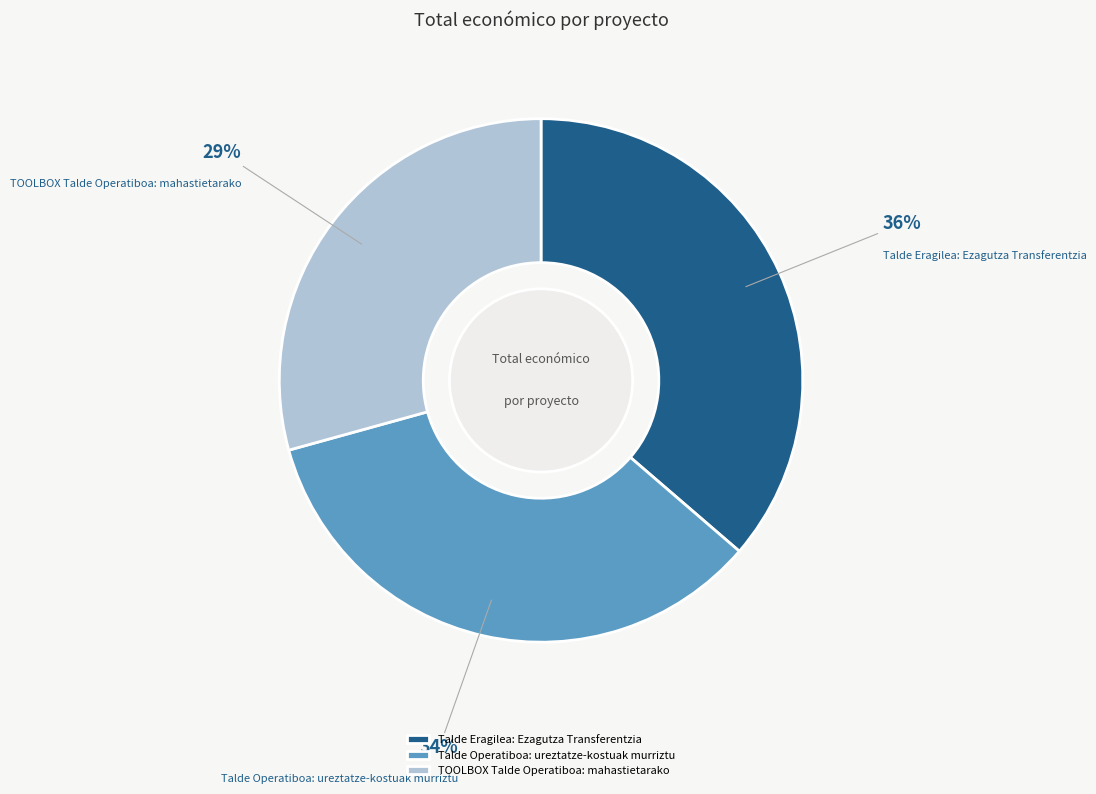

Is TOOLBOX Talde Operatiboa: mahastietarako the majority of the pie?

No